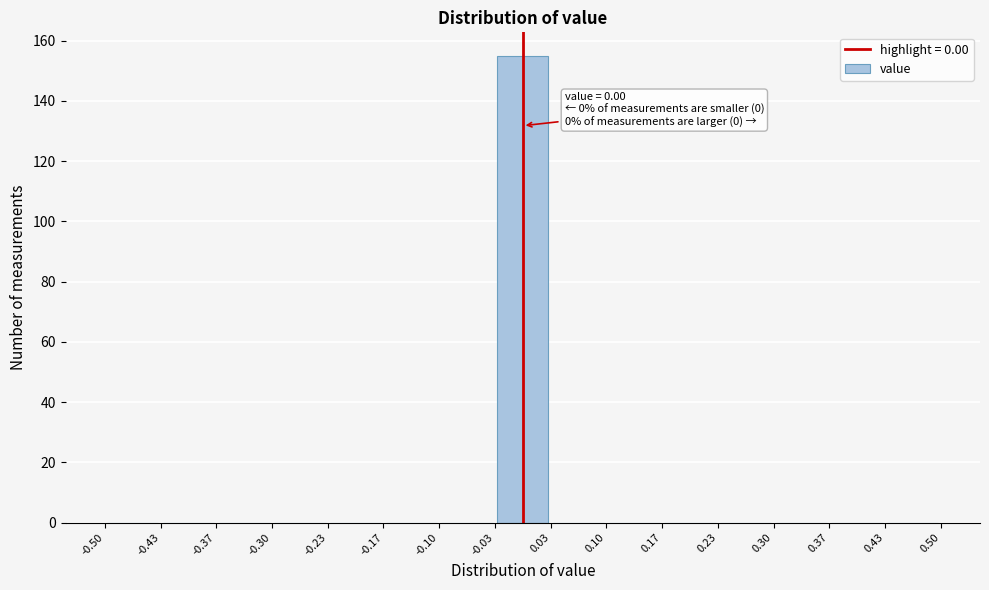

Over which range of the x-axis is the bar tallest?

-0.03 to 0.03